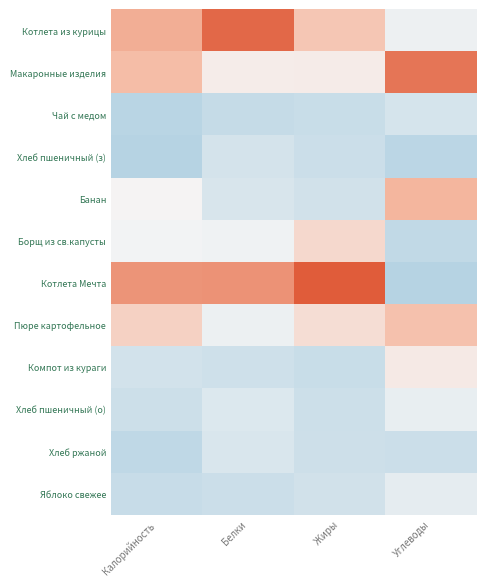

Which series has the largest total across all categories?

Котлета Мечта